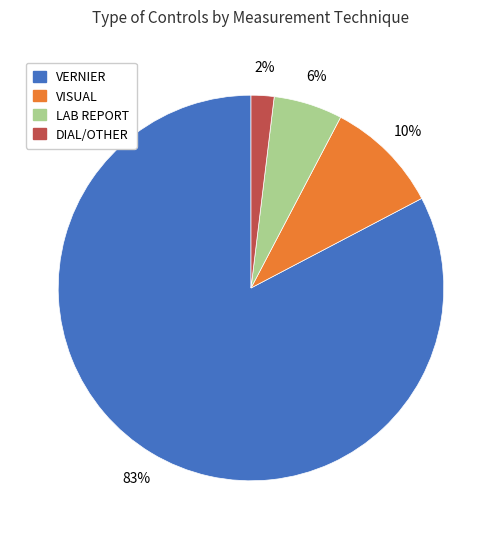

Is there a majority slice in this chart?

Yes